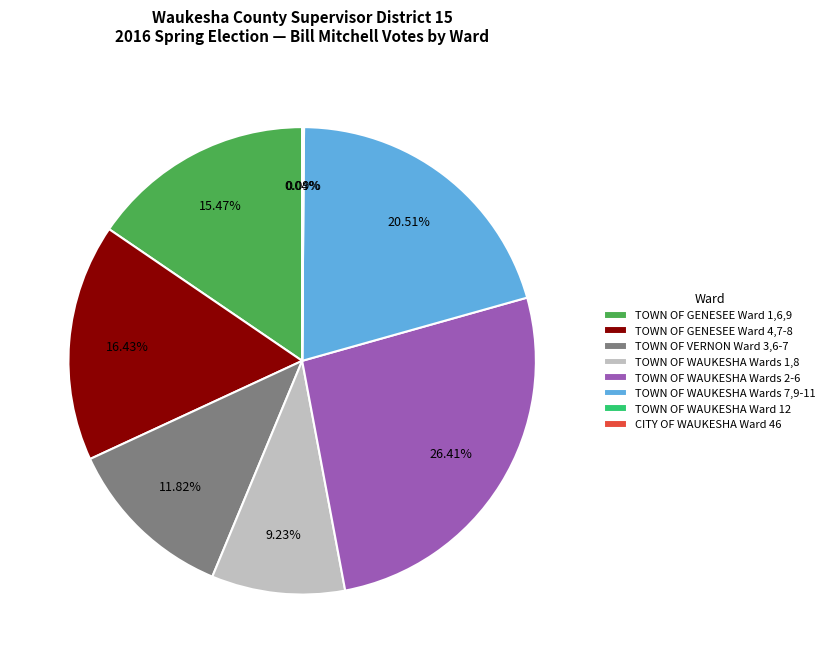

Does any single category account for the majority?

No